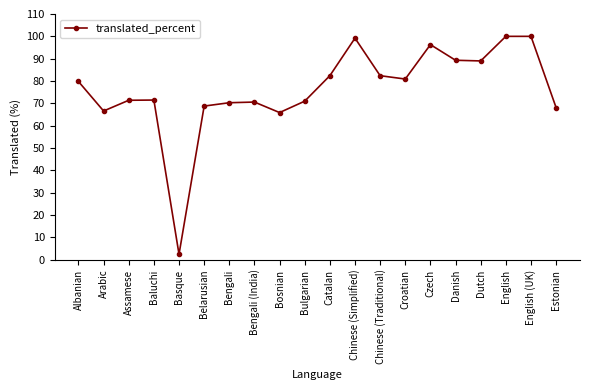

At which category does the chart reach its minimum across all series?

Basque